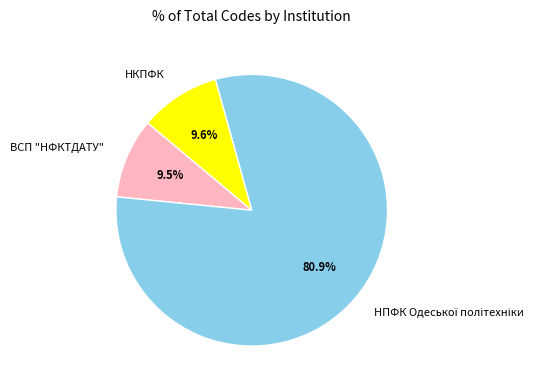

The ВСП "НФКТДАТУ" slice represents 3% of the pie. True or false?

False